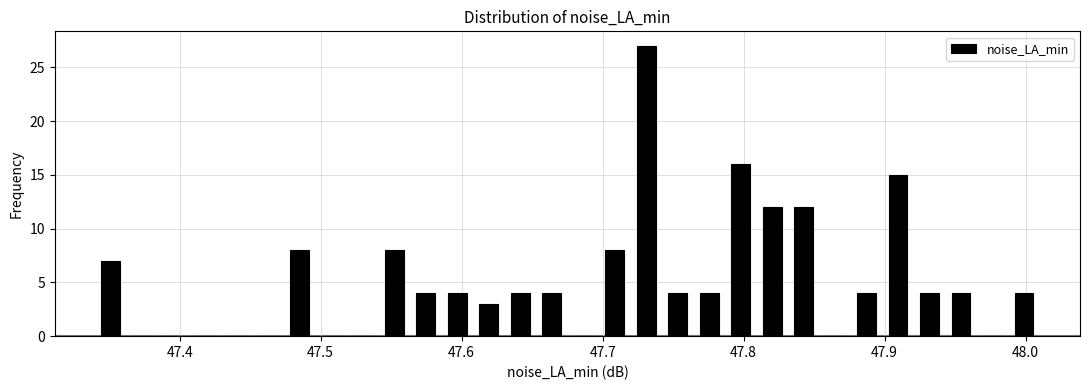

Around what value on the x-axis is the tallest bar? Give the approximate position of its centre, as read against the axis.

47.73